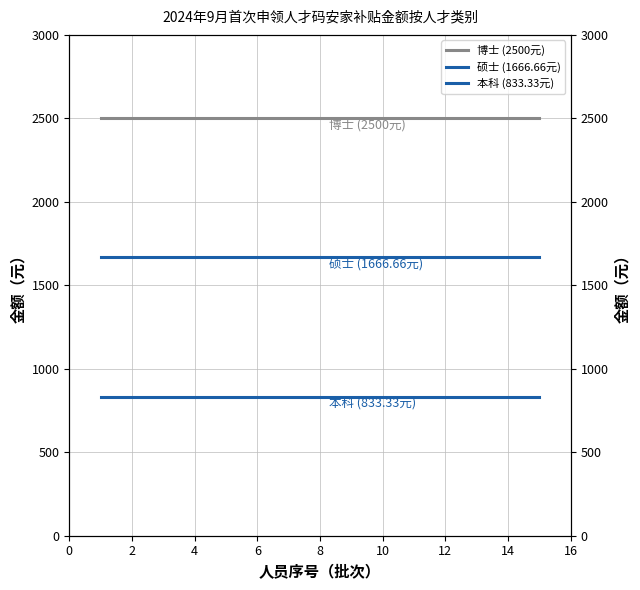

What is the sum of all 本科 (833.33元) values?

12500.0